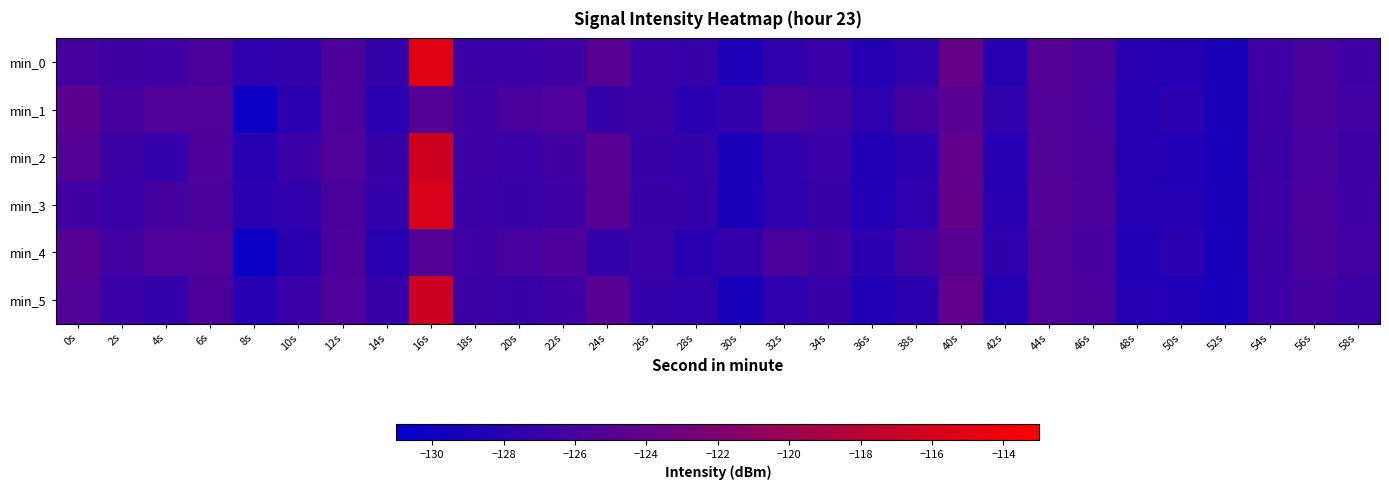

Which series has the widest spread of values?

min_0